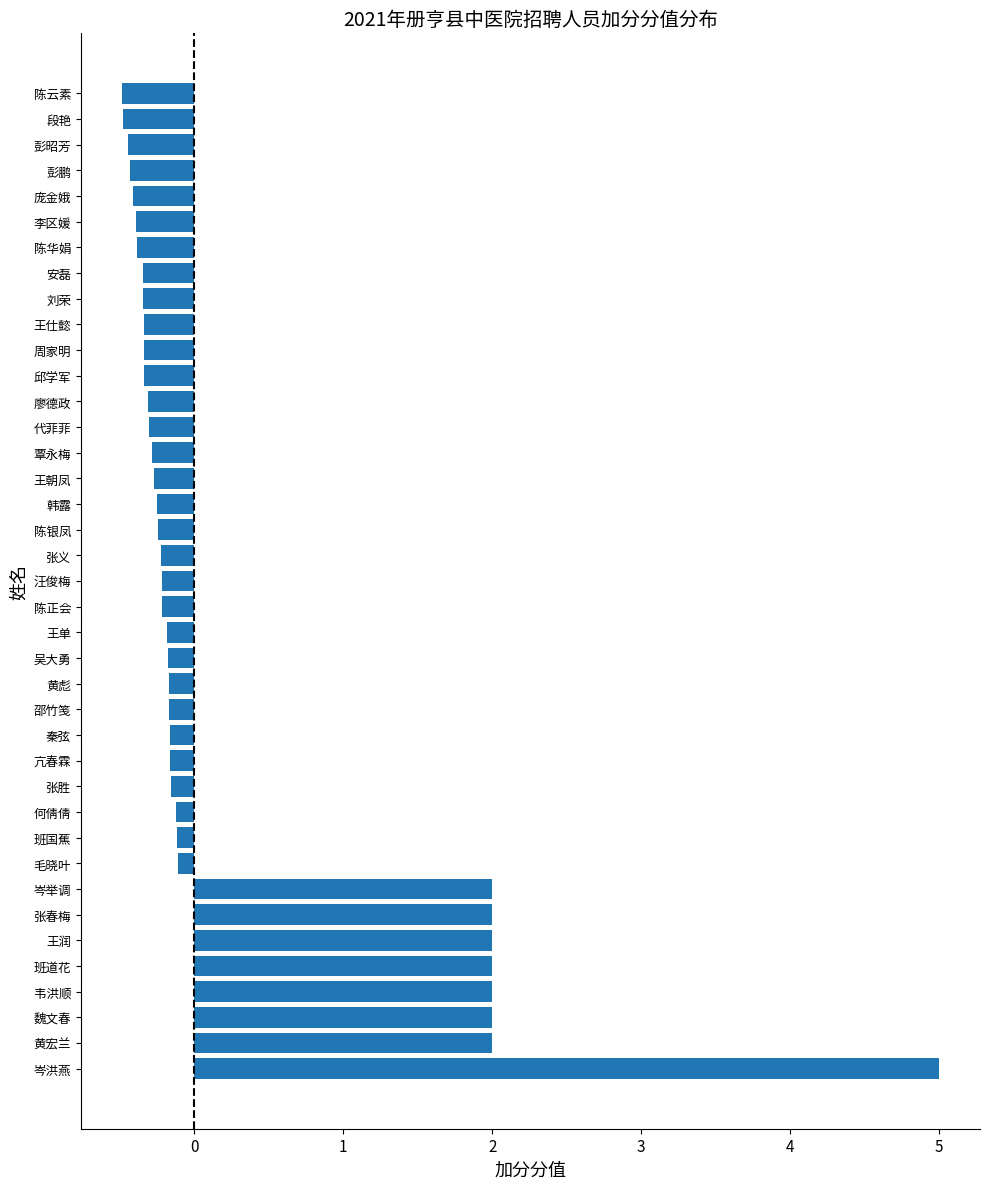

What is the difference between the maximum and minimum values?

5.5